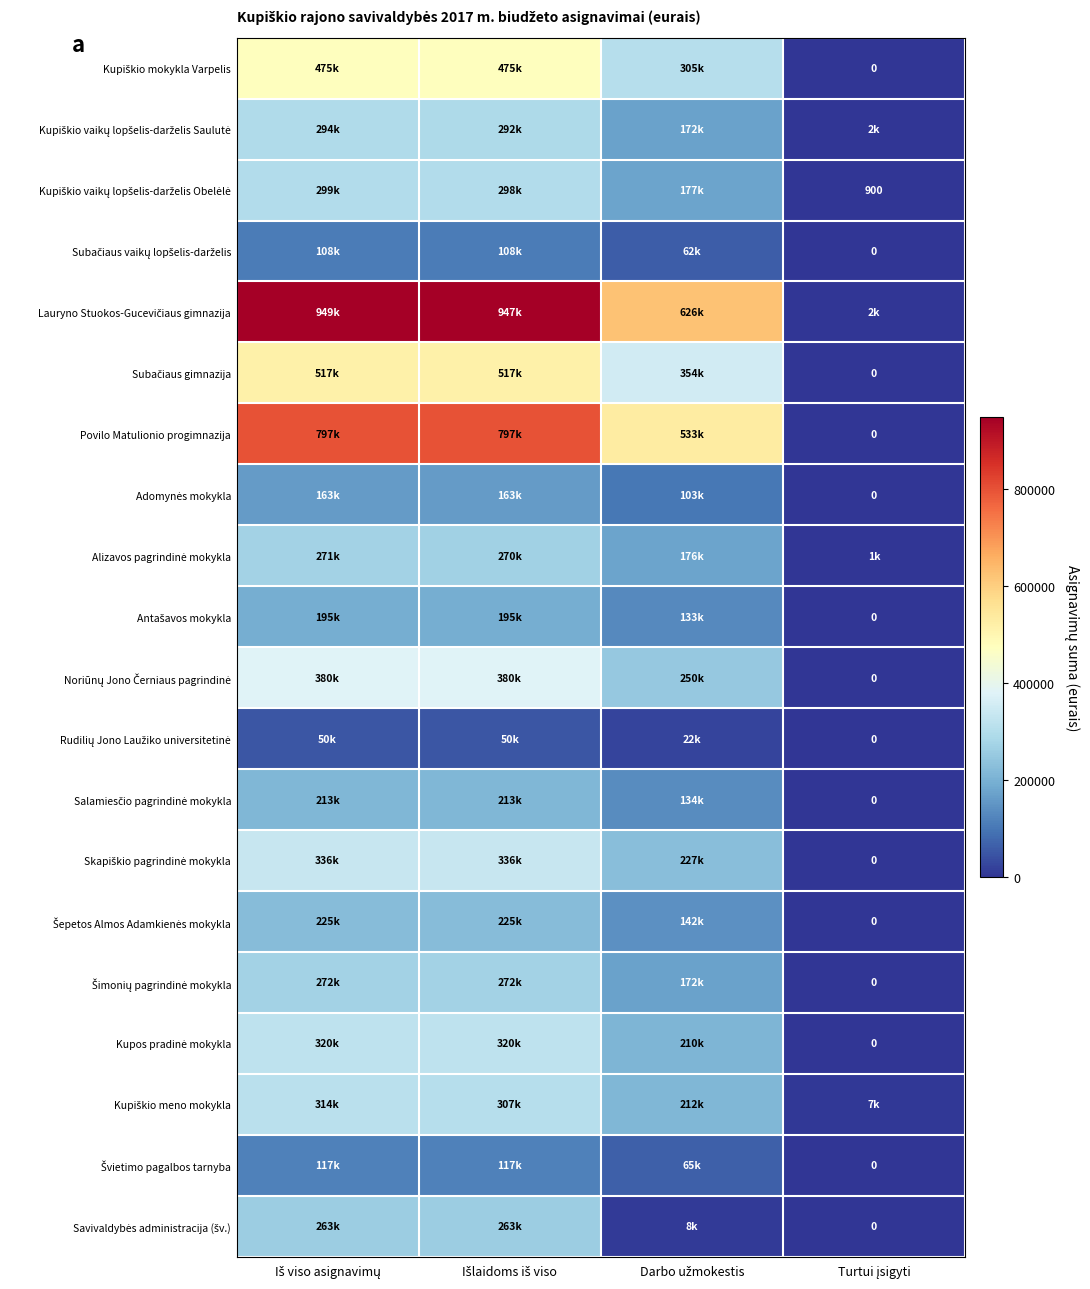

Which series has the largest total across all categories?

Lauryno Stuokos-Gucevičiaus gimnazija